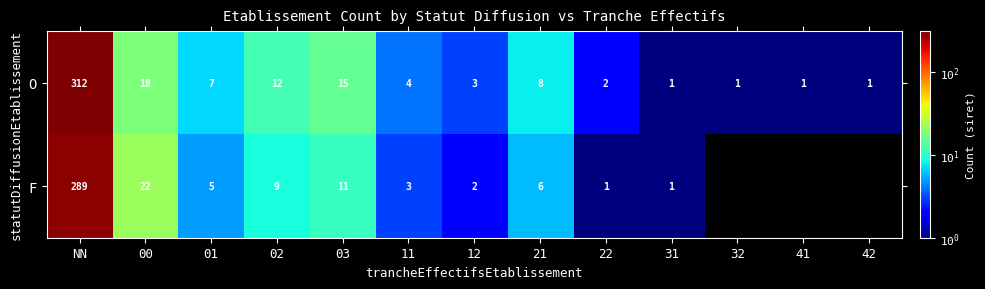

Which label corresponds to the smallest value in the chart?

32